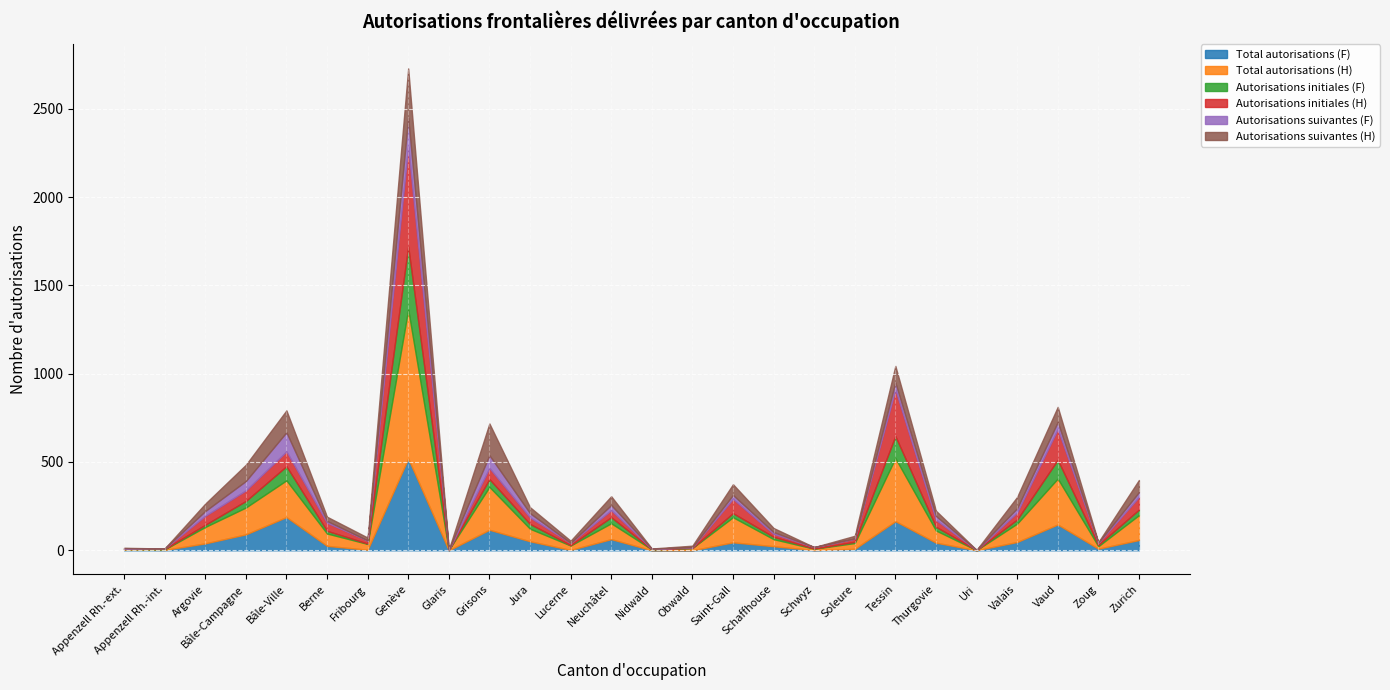

Rank the series at Thurgovie from lowest to highest value.

Autorisations initiales (F), Autorisations suivantes (F), Autorisations suivantes (H), Autorisations initiales (H), Total autorisations (F), Total autorisations (H)